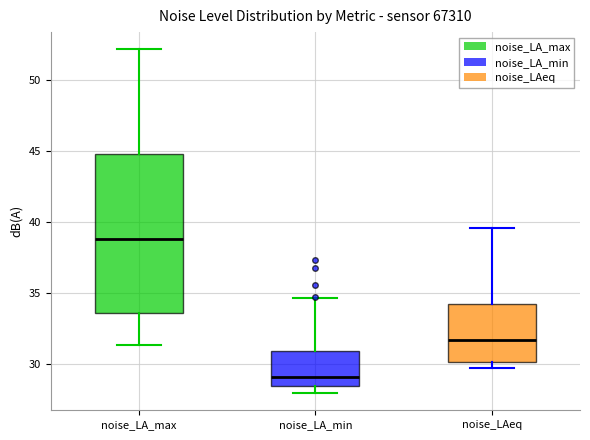

Which box is the tallest, from its lower edge to its upper edge?

noise_LA_max